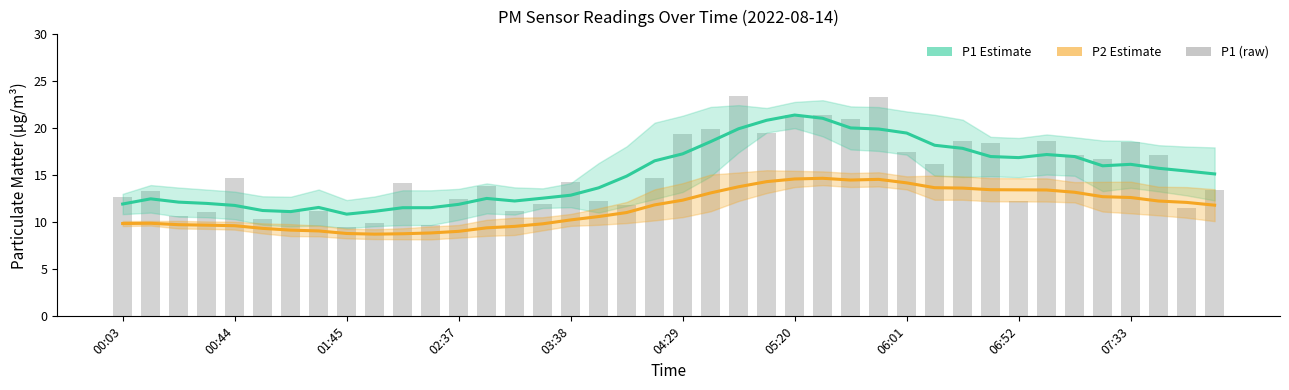

Count the number of categories in the chart.

40